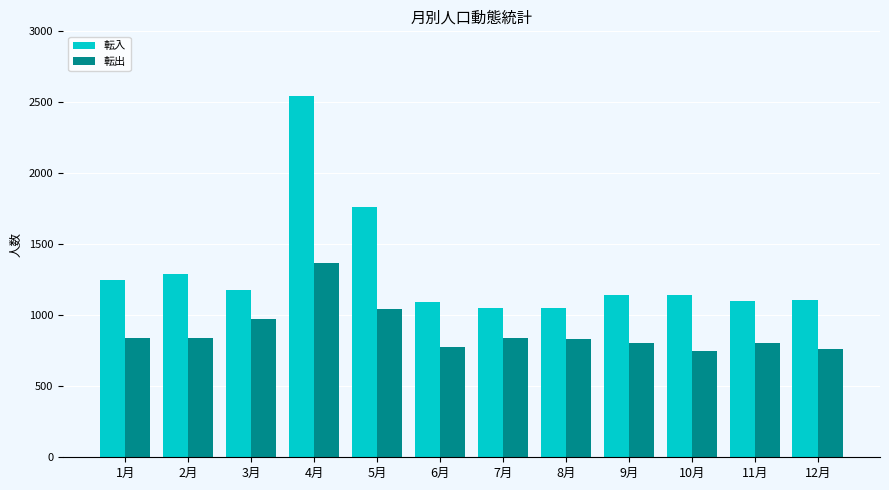

Rank the series by their maximum value, from lowest to highest.

転出, 転入